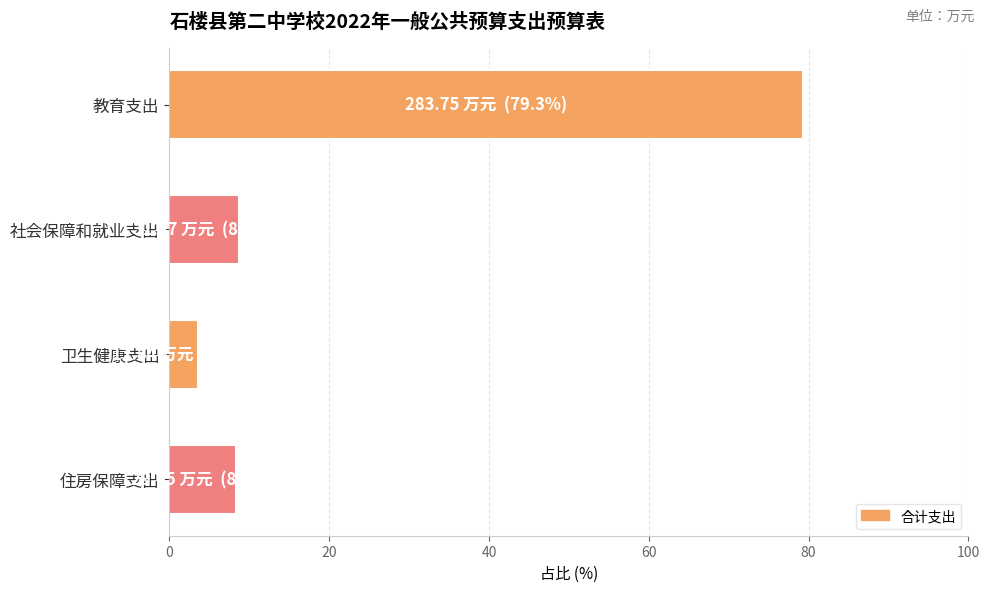

Which category has the lowest value across all series?

卫生健康支出